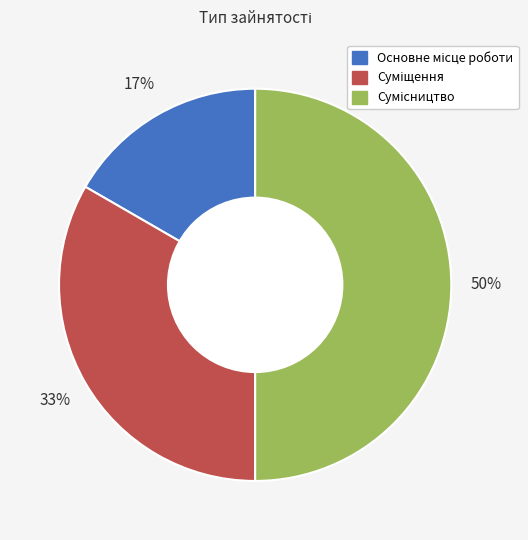

To the nearest percent, what is the average slice percentage?

33%